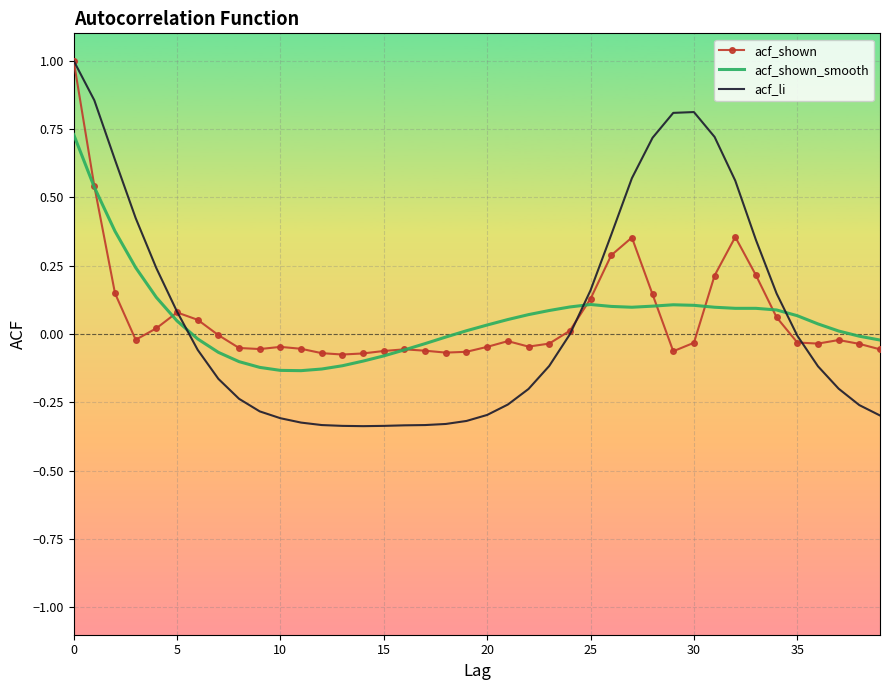

Which series has the largest range (max minus min)?

acf_li